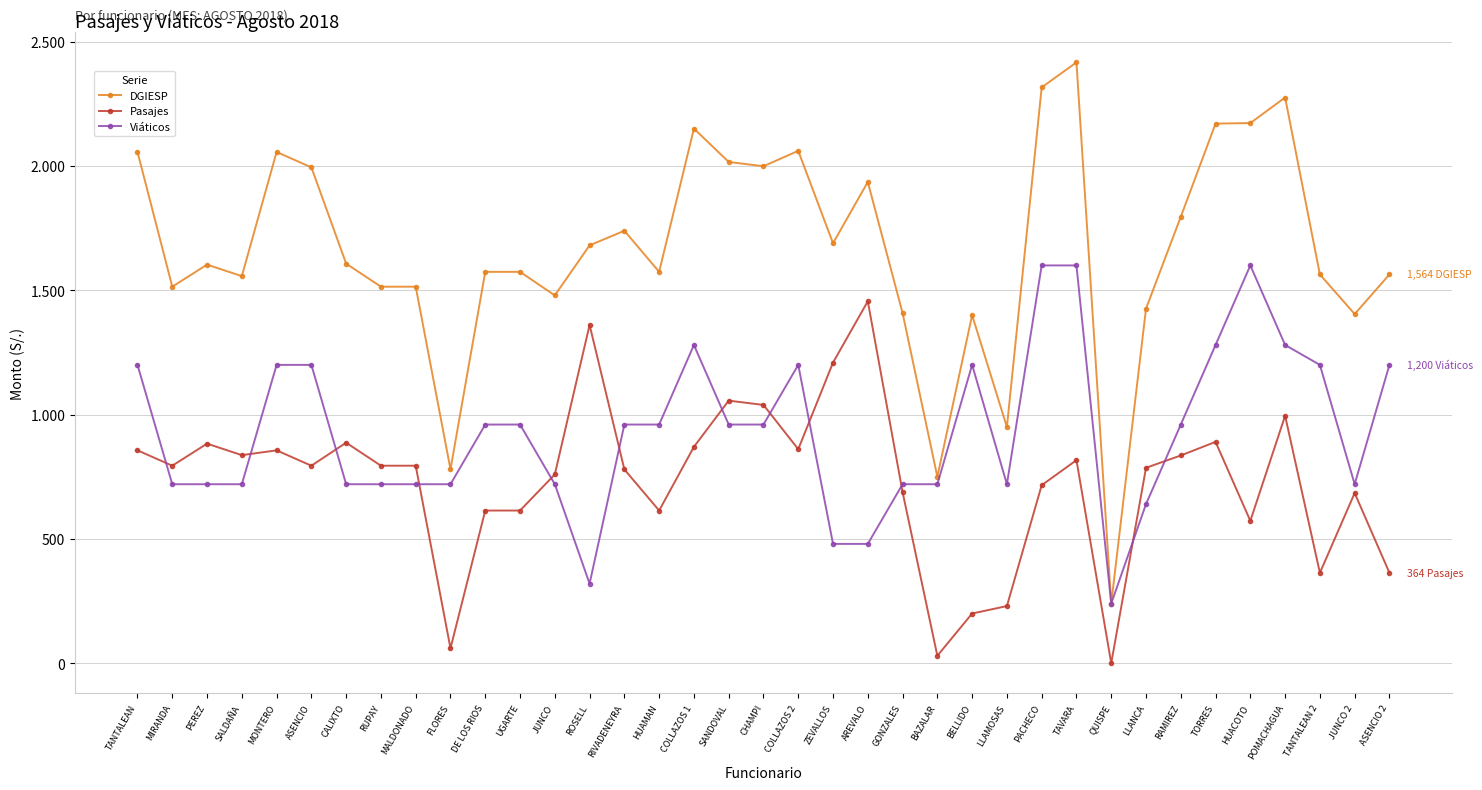

Does the chart have visible grid lines?

Yes